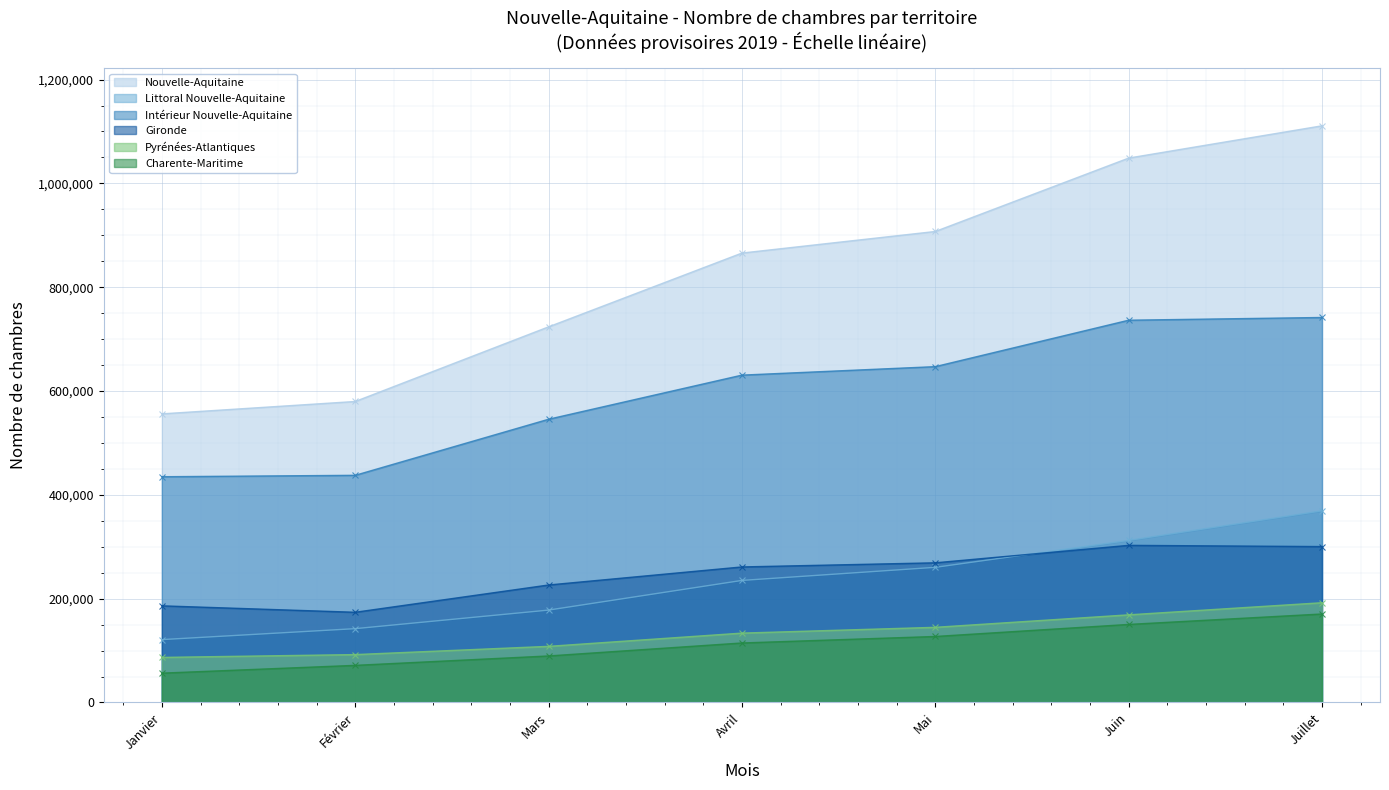

What is the spread (max minus min) of values at Juin?

898387